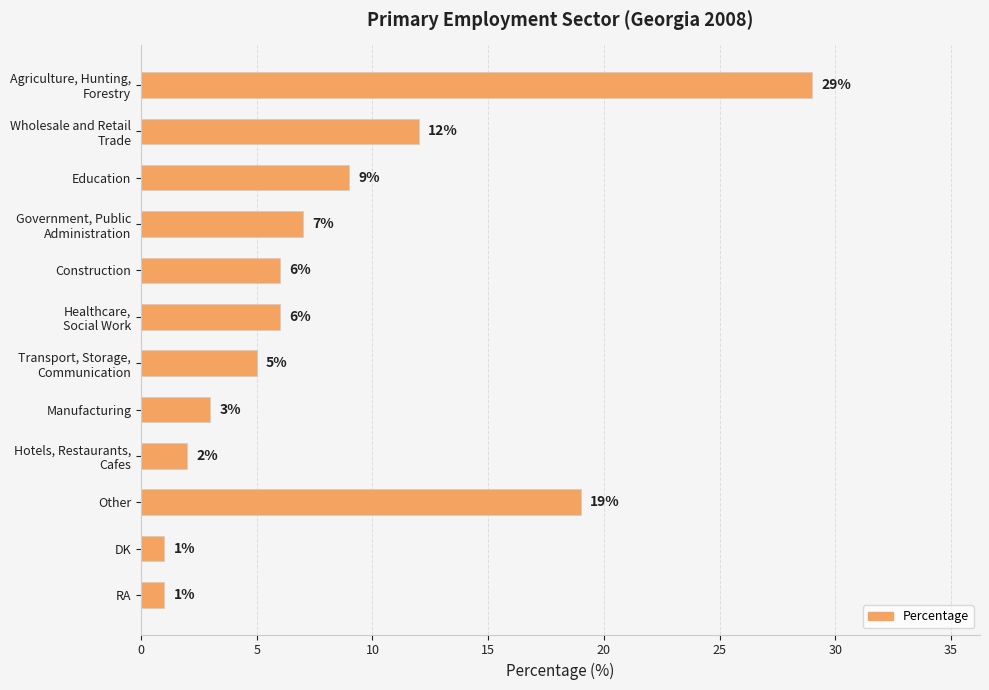

Reading top to bottom, list all the values displayed in this chart.

29	12	9	7	6	6	5	3	2	19	1	1